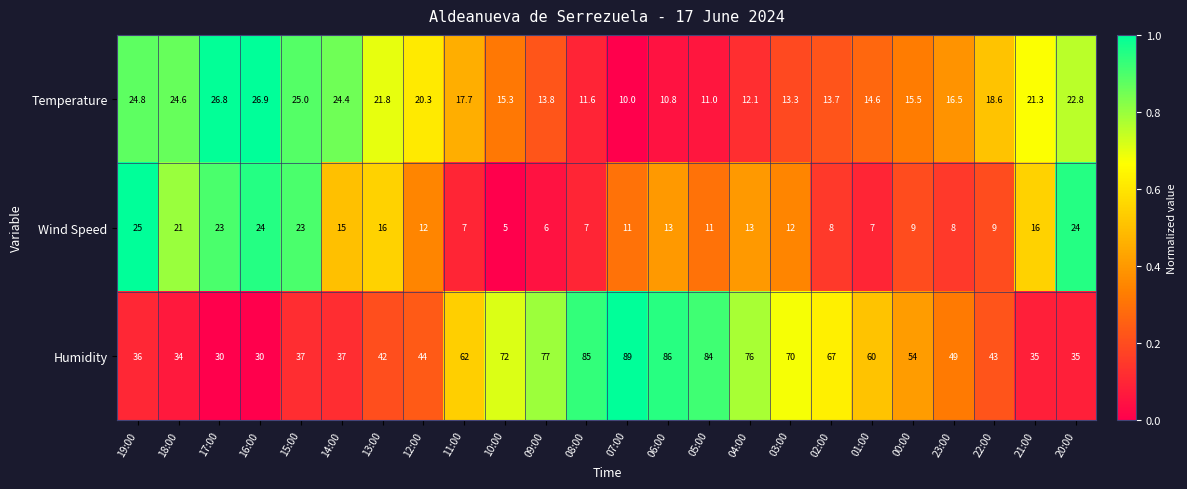

True or false: Humidity has a value of 36.0 at 19:00.

True